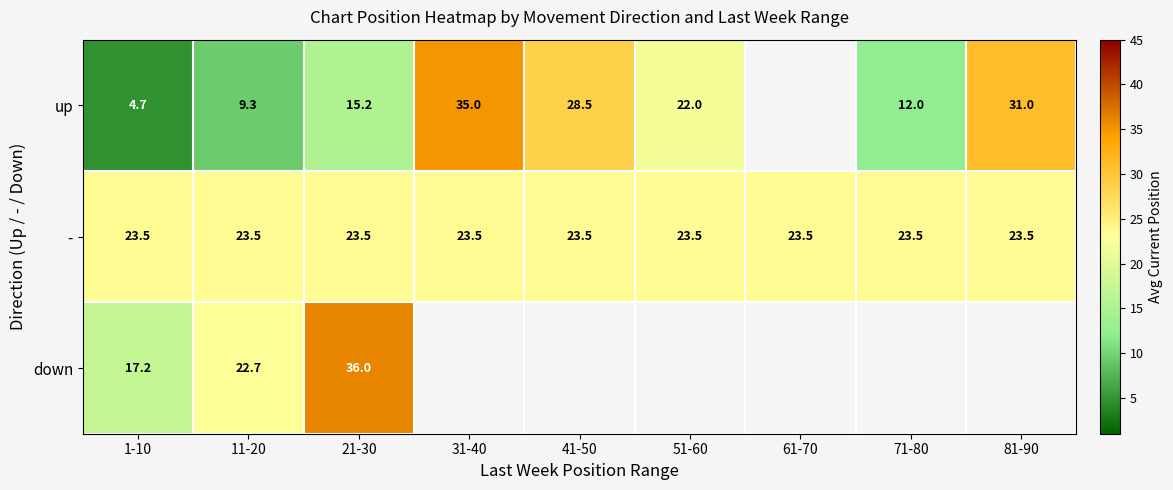

What is the highest value of the - series?

23.5